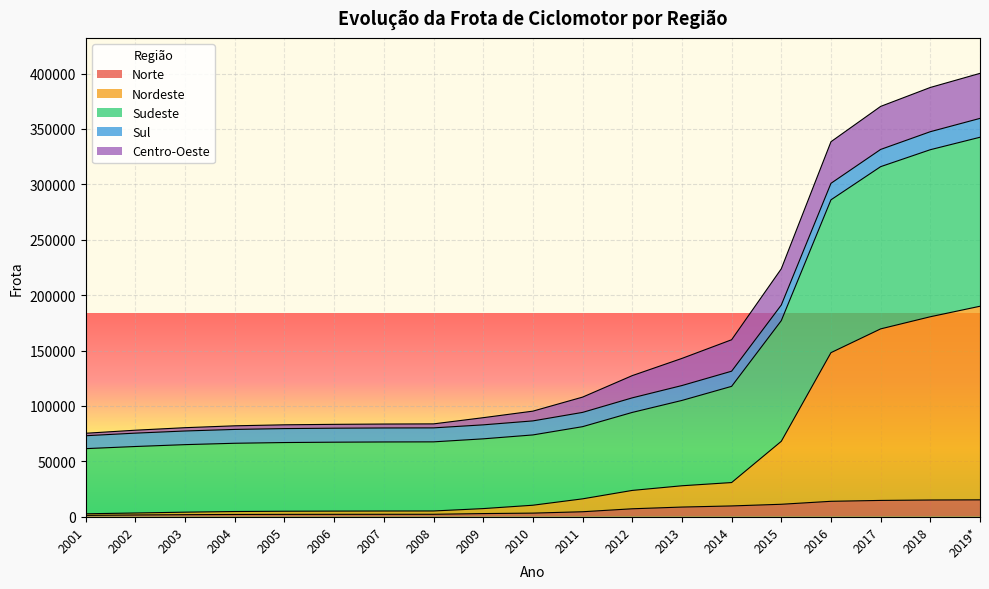

Where is Nordeste nearest to the value 96271?

2015